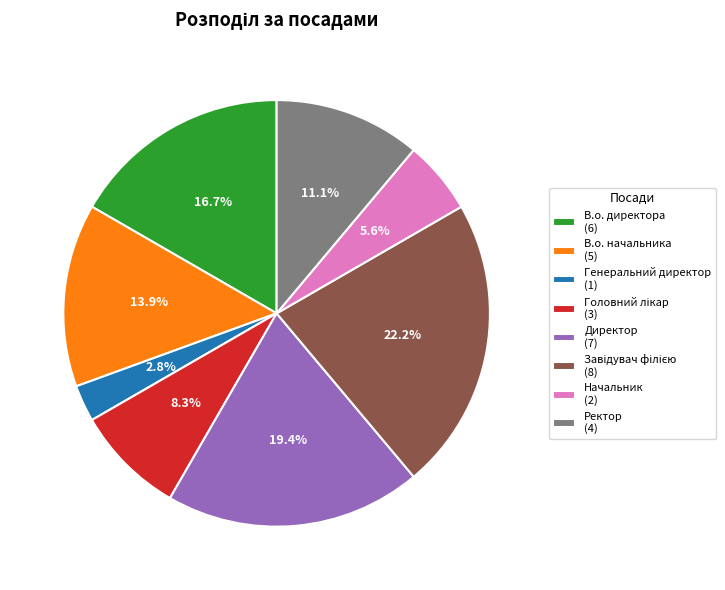

Does В.о. директора account for over 50% of the chart?

No